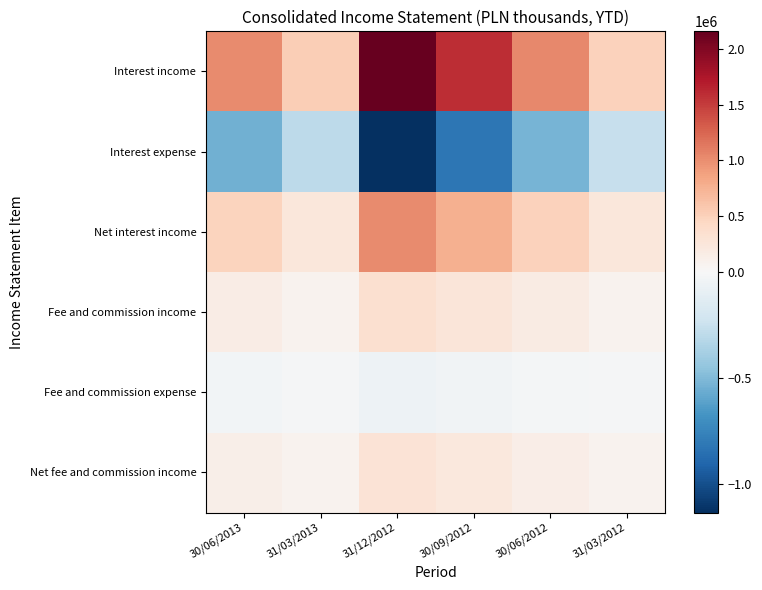

Which category has the lowest value across all series?

31/12/2012